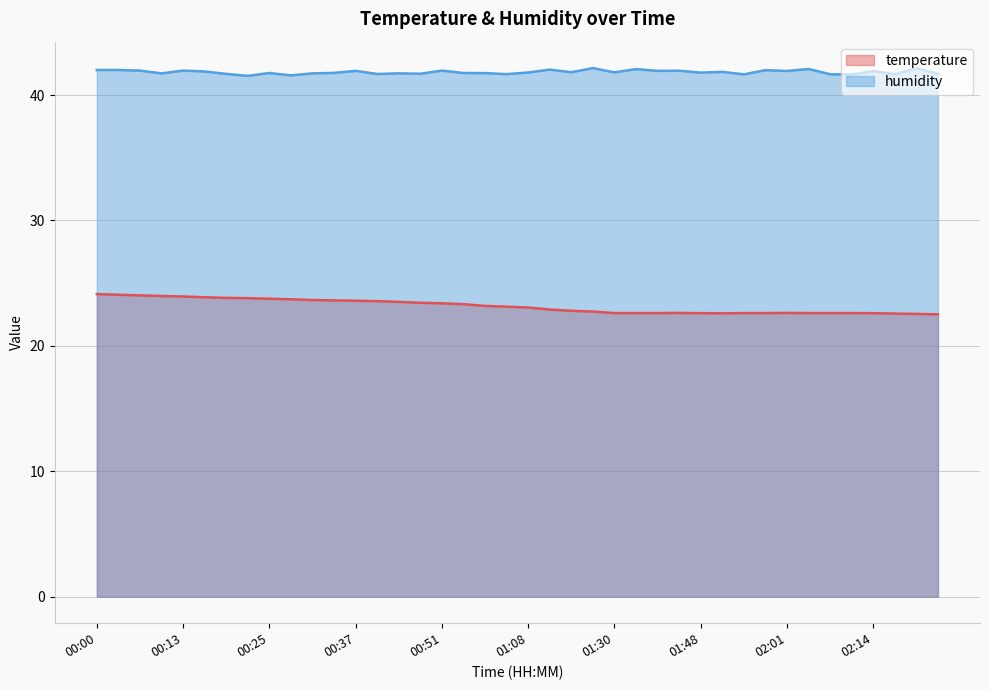

True or false: temperature and humidity intersect in this chart.

False